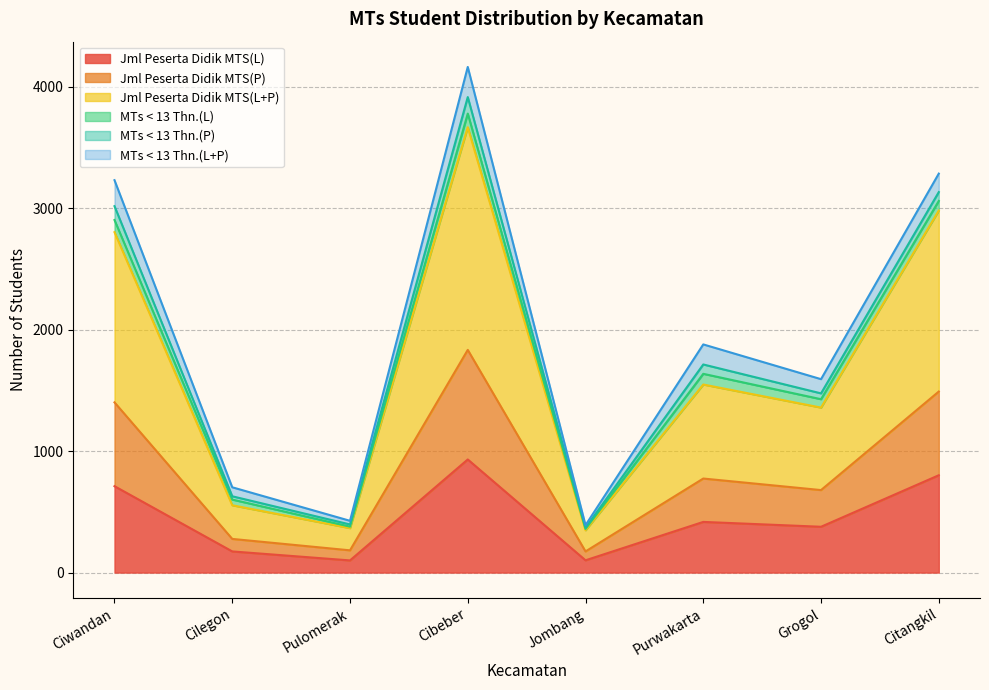

True or false: Jml Peserta Didik MTS(L+P) and Jml Peserta Didik MTS(L) cross at least once.

False